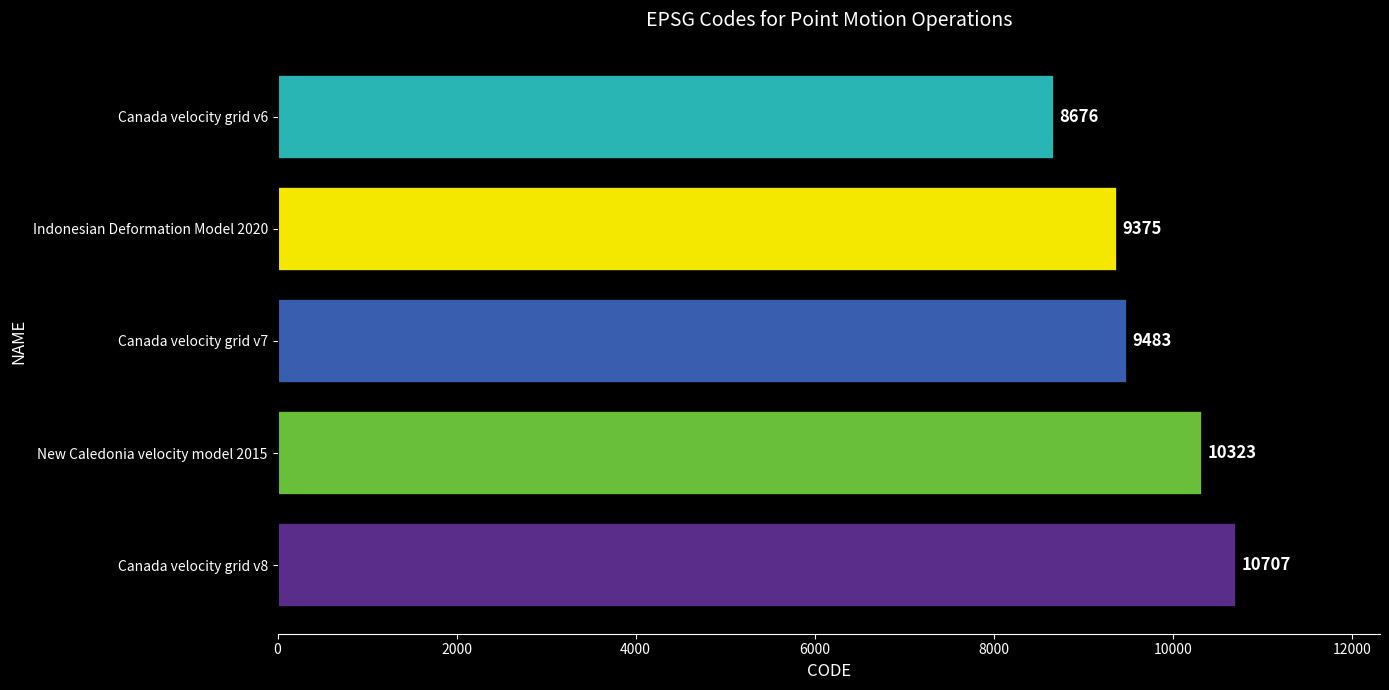

What is the average value?

9713